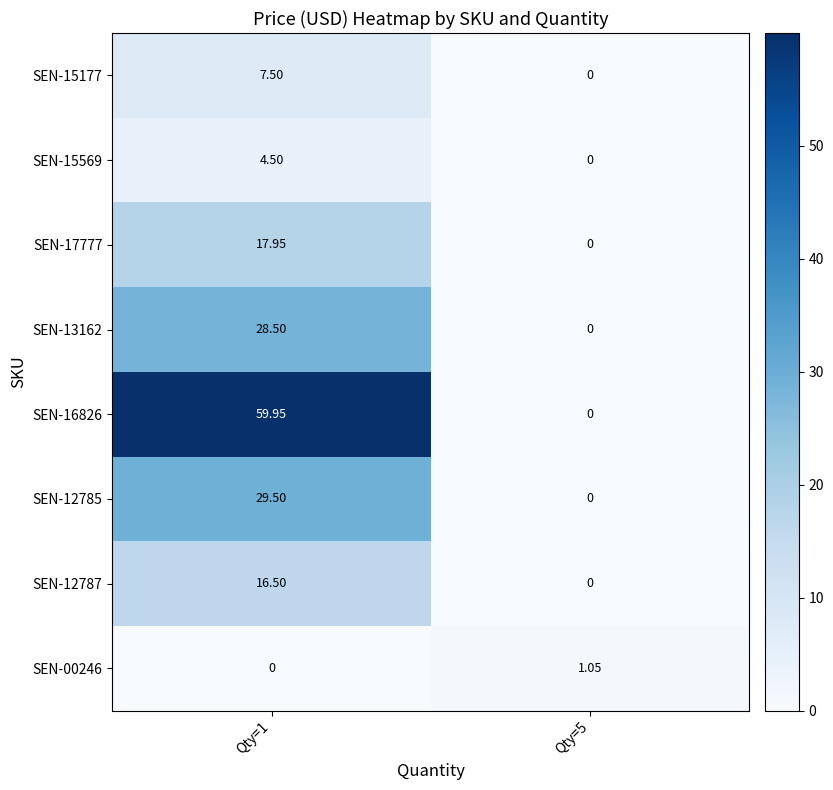

Is the value of SEN-16826 at Qty=1 greater than the value of SEN-13162 at Qty=1?

Yes